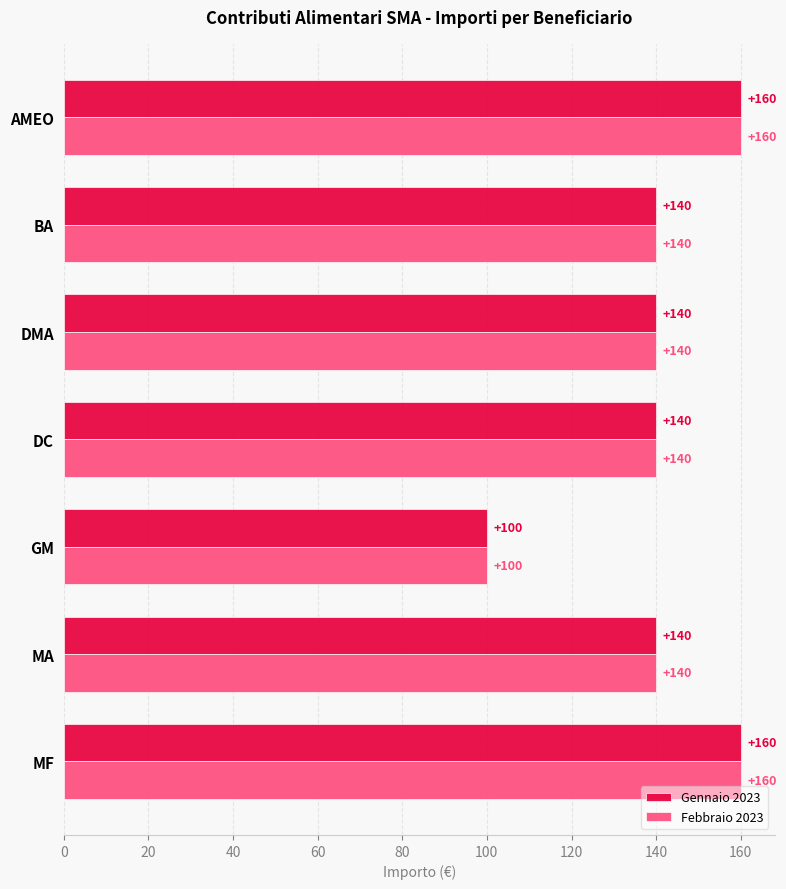

The value of Gennaio 2023 at AMEO is 102. True or false?

False